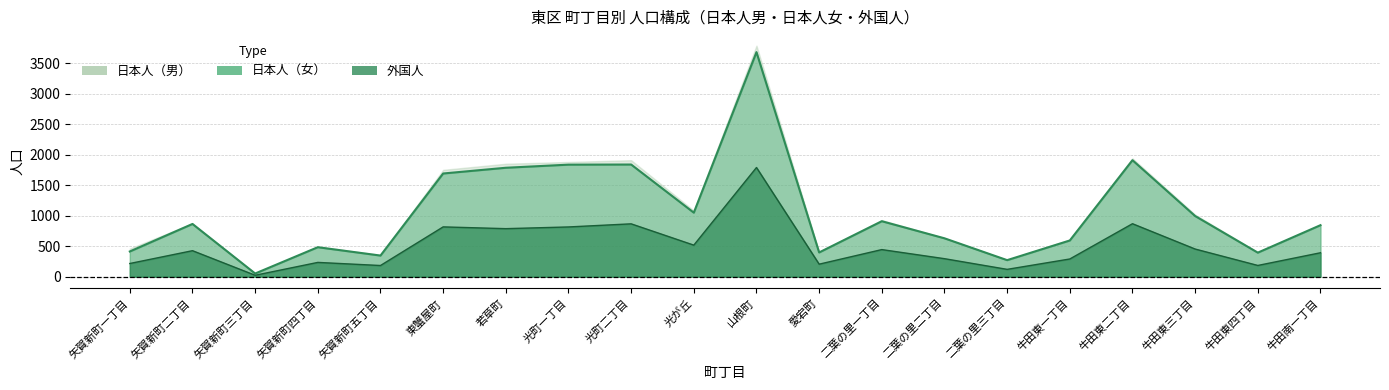

What is the smallest value displayed?

23